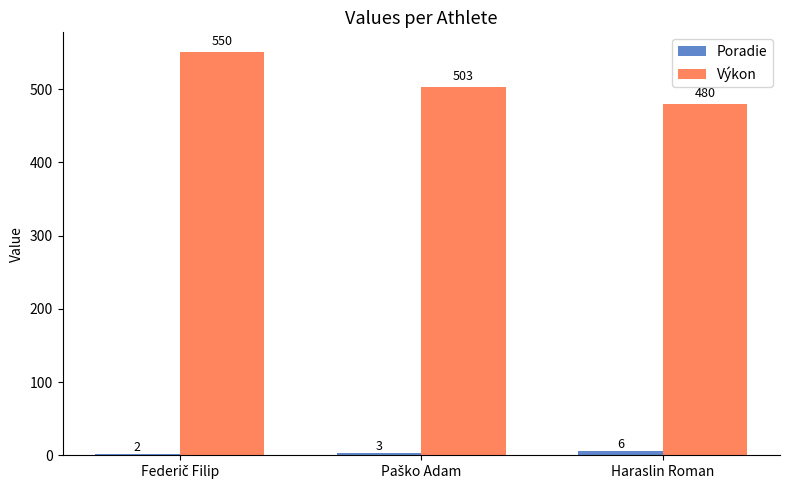

How many groups of bars are there?

3